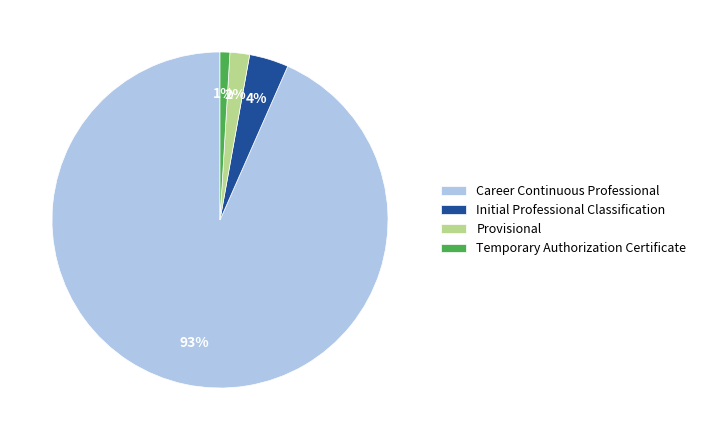

To the nearest percent, what portion does Provisional represent?

2%